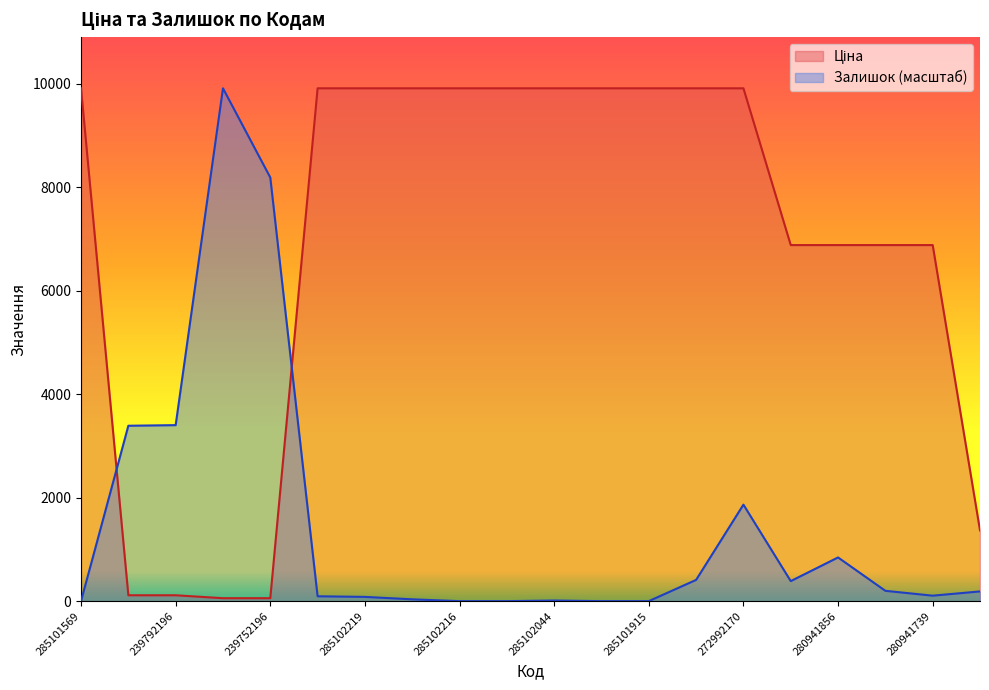

How many distinct data groups are displayed?

2